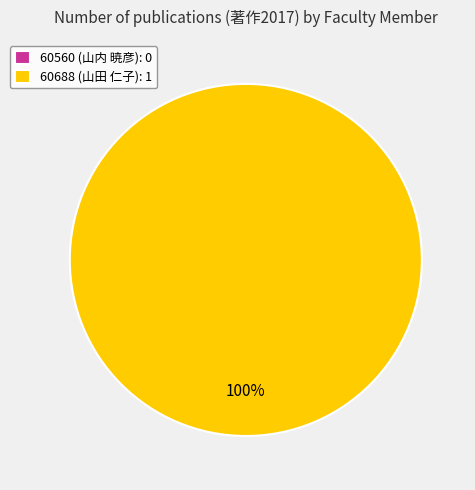

Count the number of slices in the pie.

2